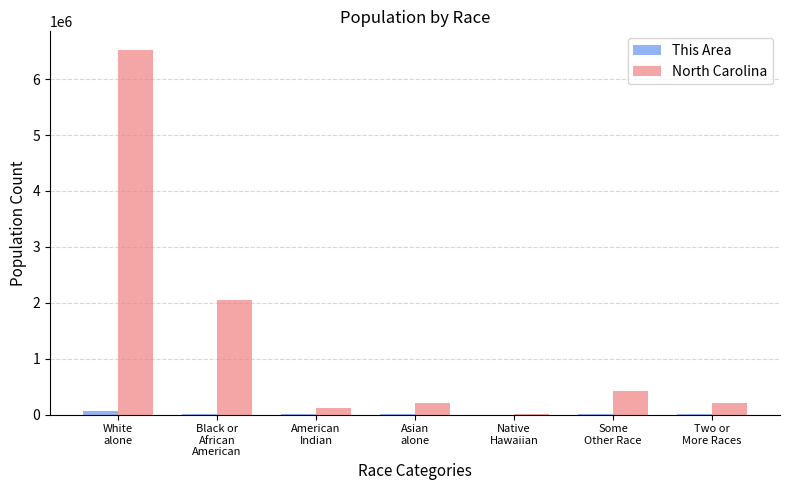

What is the sum of all North Carolina values?

9535483